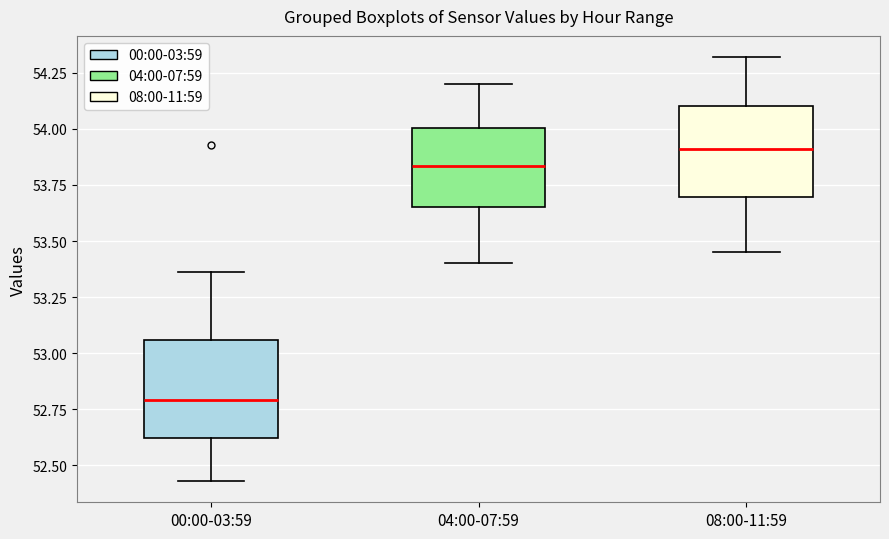

Where is the lower edge of the box for 00:00-03:59 on the y-axis? The values are not printed on the chart, so give them approximately, as read against the axis.

52.60